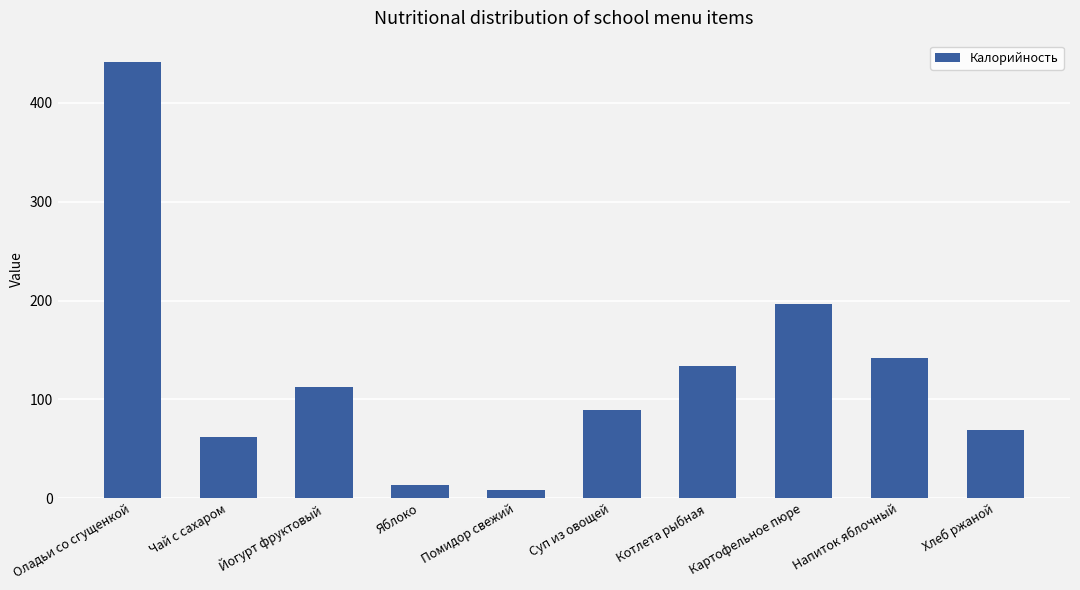

What position from the left is Суп из овощей?

6